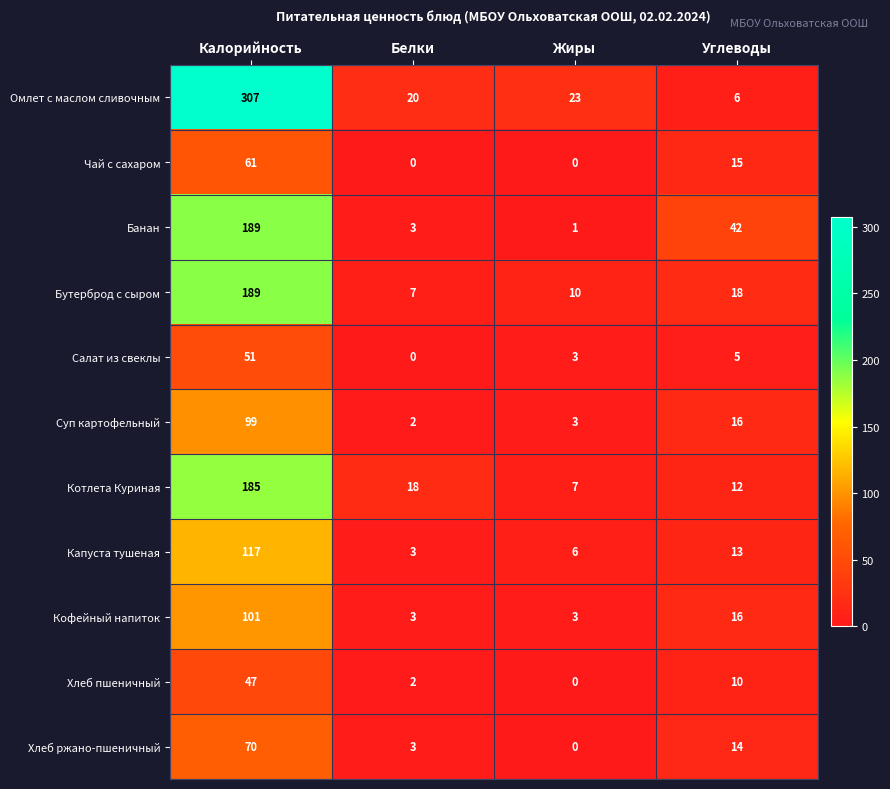

How many distinct data groups are displayed?

11